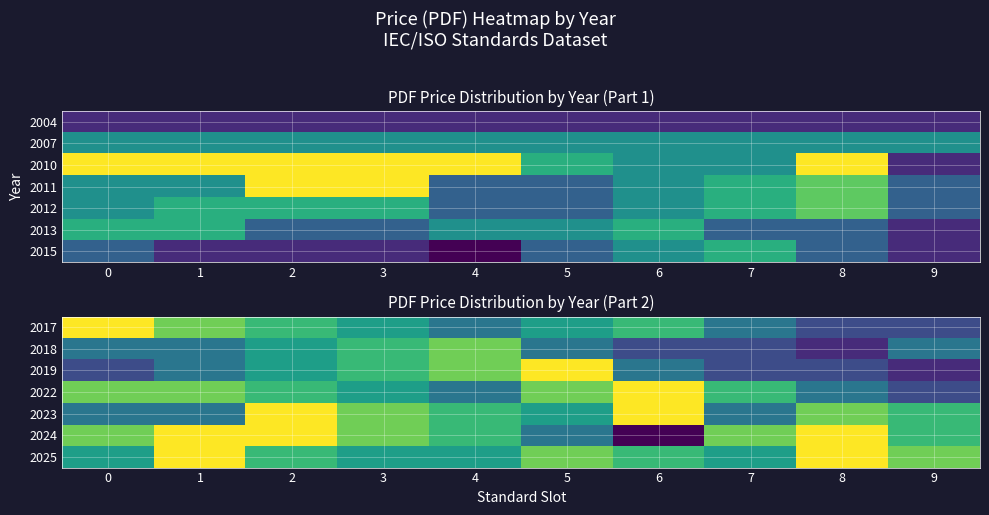

Read the 2023 value at 9, to the nearest 5.

155